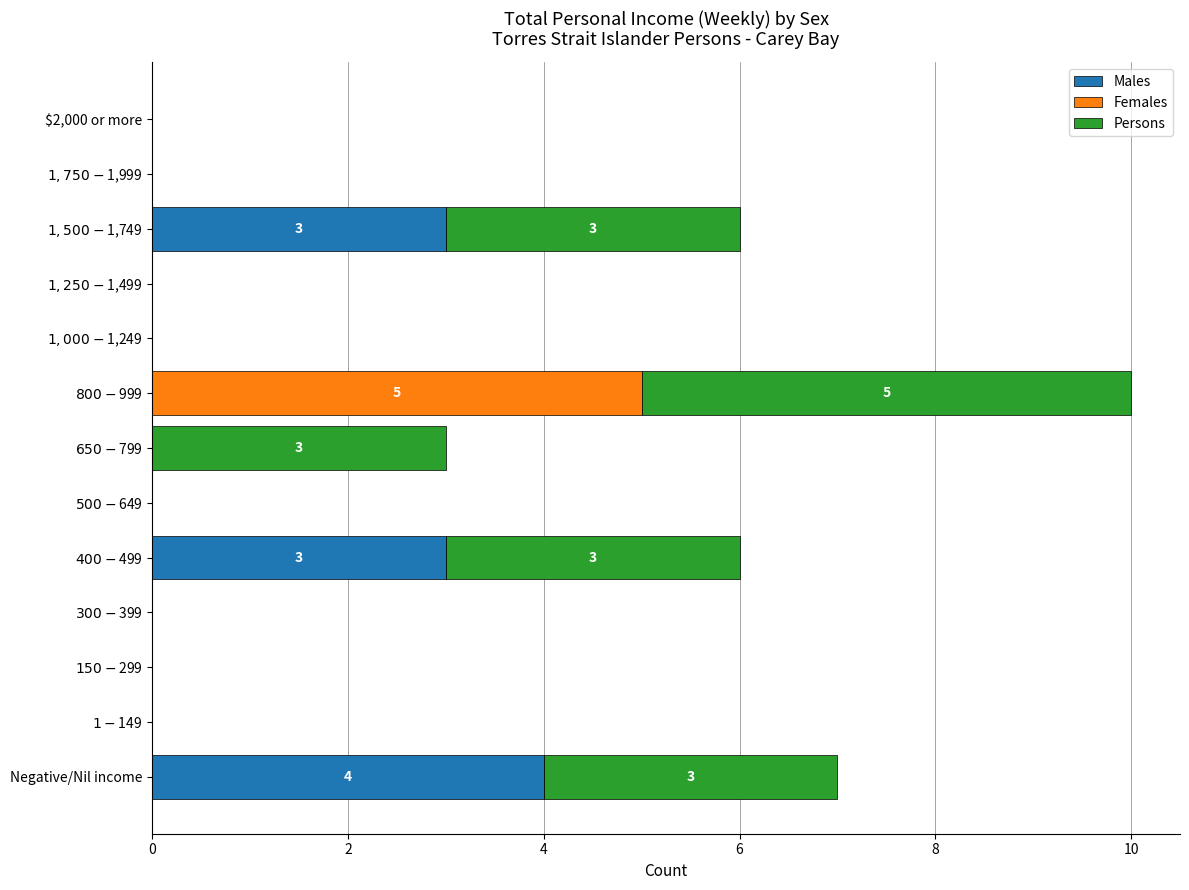

Which category has the highest value in the Males series?

Negative/Nil income